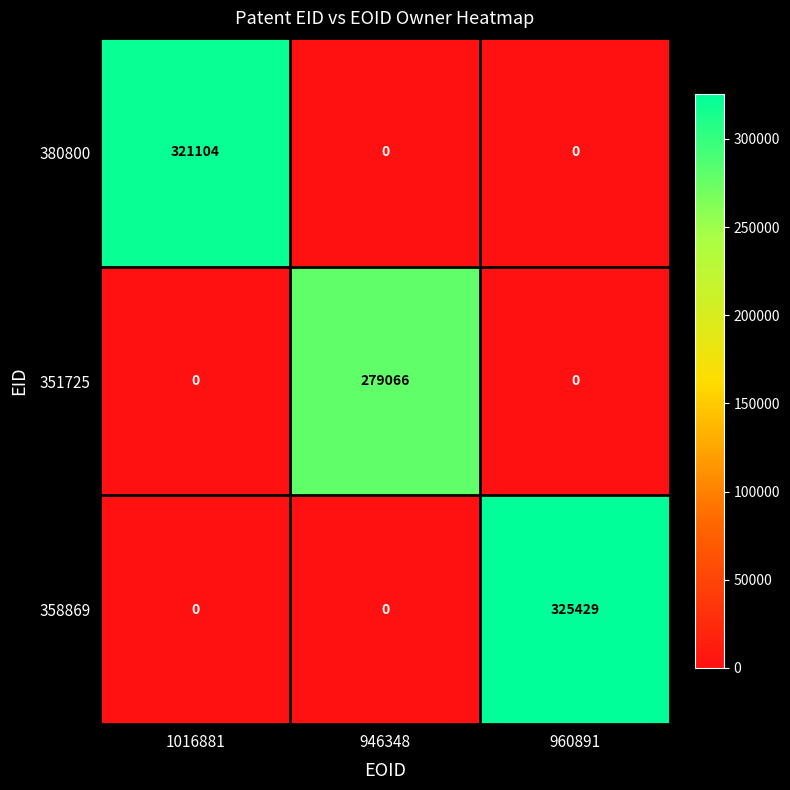

Between 1016881 and 946348, which series saw the biggest shift?

380800